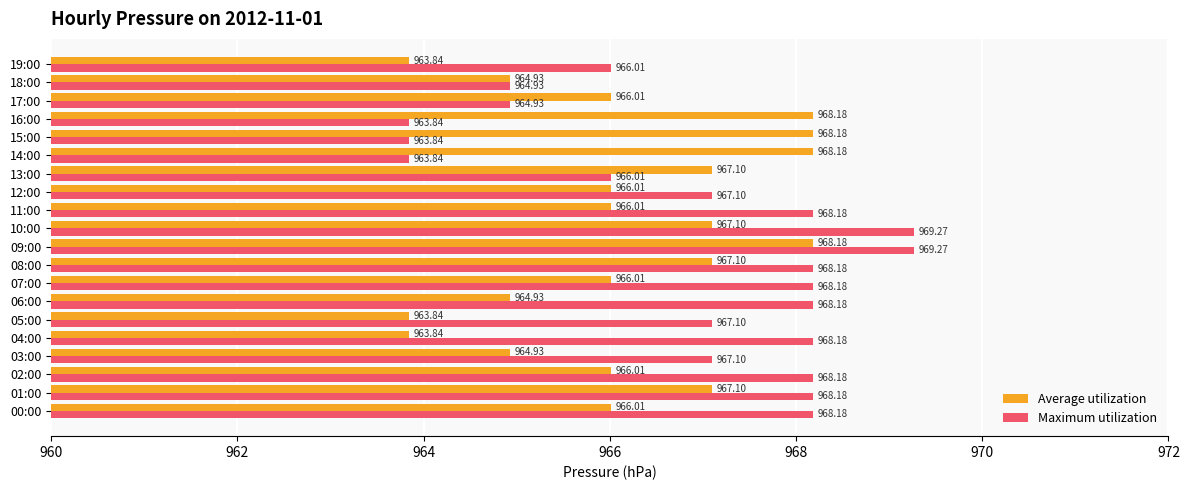

What is the average value of the Average utilization series?

966.2